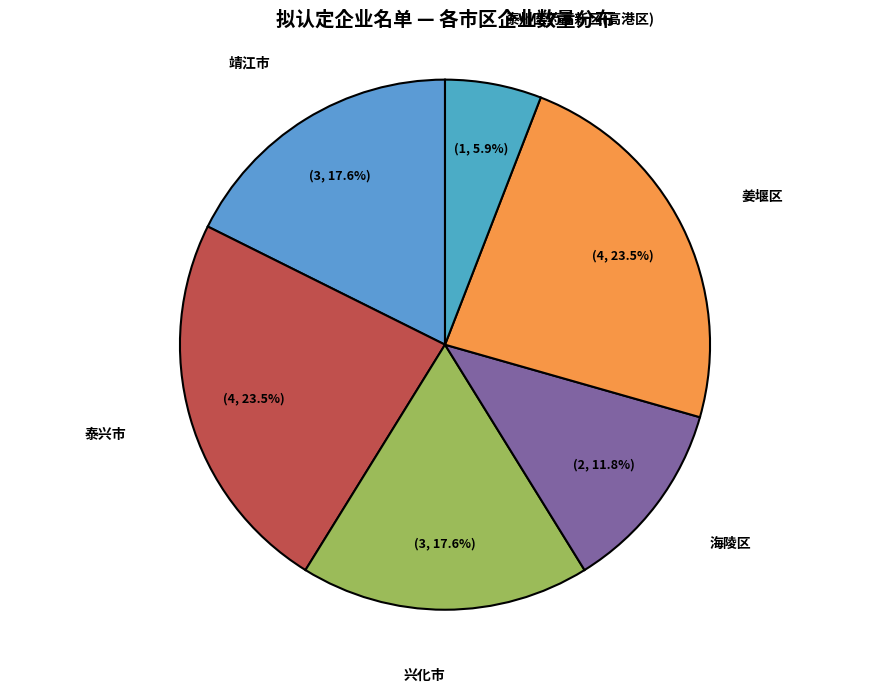

Combined, do 姜堰区 and 海陵区 account for over 50%?

No